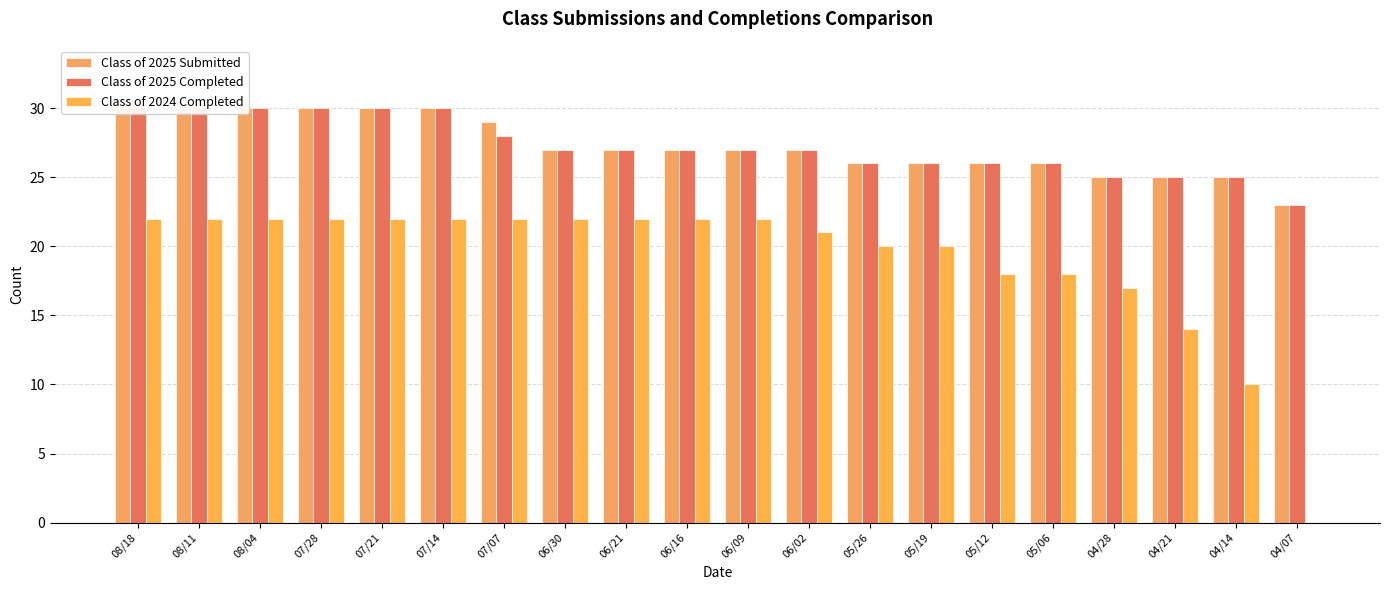

How many data points in Class of 2024 Completed are less than 22?

9